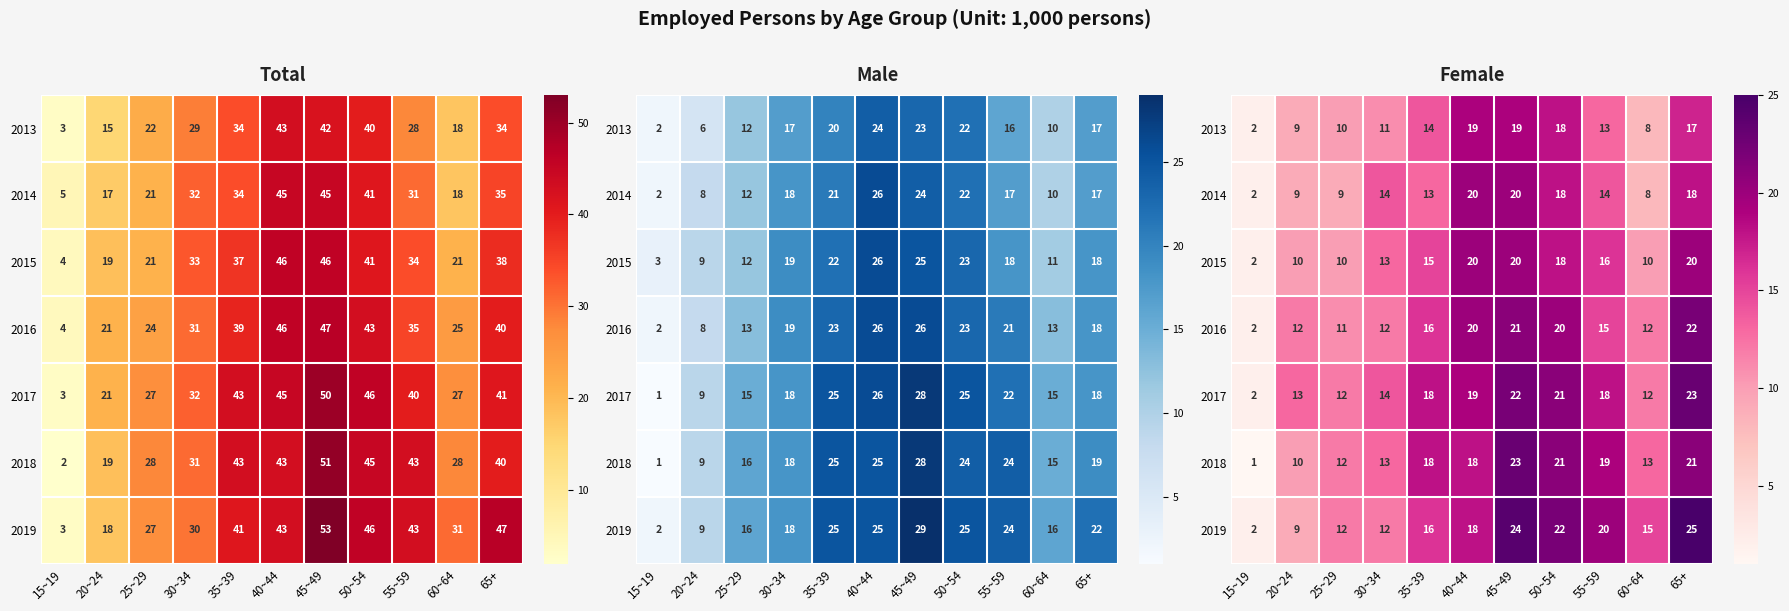

List the series in order of their peak value, lowest first.

2013, 2014, 2015, 2016, 2017, 2018, 2019